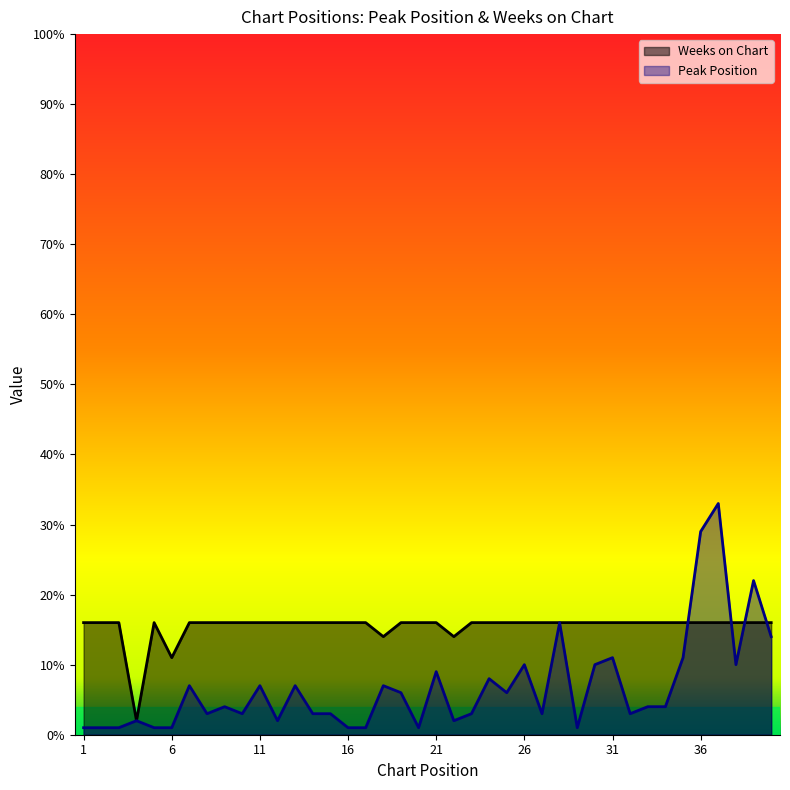

Rank the categories by Weeks on Chart value from highest to lowest.

1, 2, 3, 5, 7, 8, 9, 10, 11, 12, 13, 14, 15, 16, 17, 19, 20, 21, 23, 24, 25, 26, 27, 28, 29, 30, 31, 32, 33, 34, 35, 36, 37, 38, 39, 40, 18, 22, 6, 4